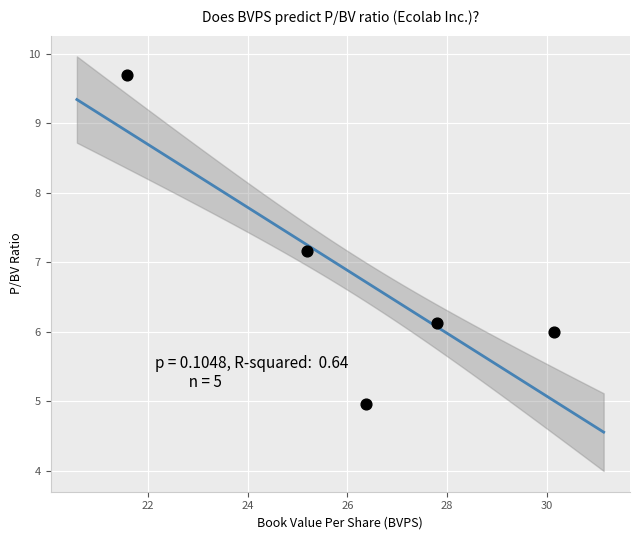

What Y value in the scatter plot is closest to 7?

7.2